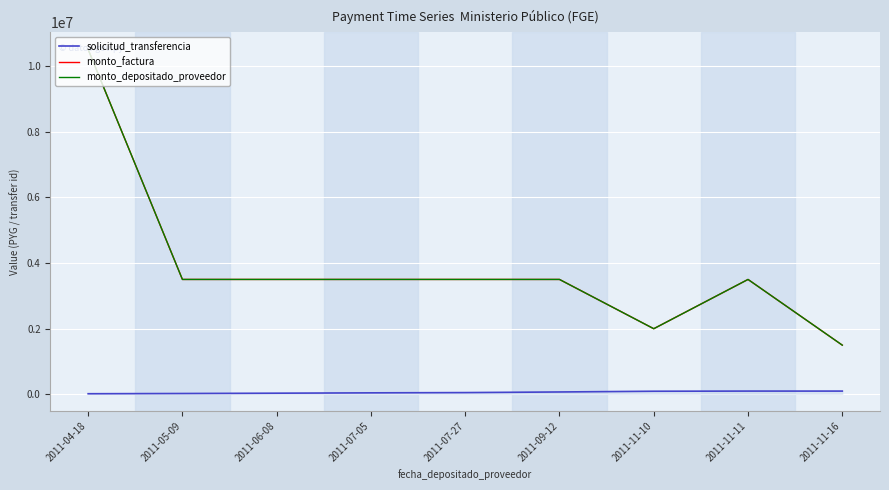

What is the spread (max minus min) of values at 2011-07-27?

3443997